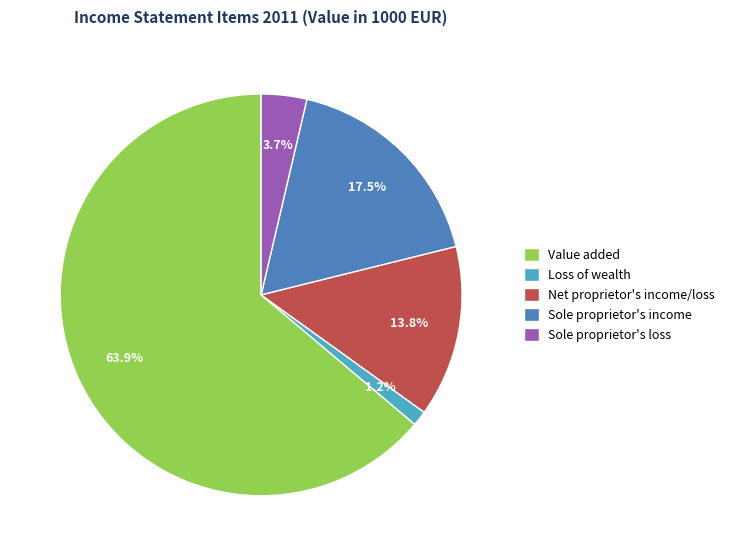

Is there any slice that represents more than half of the pie?

Yes